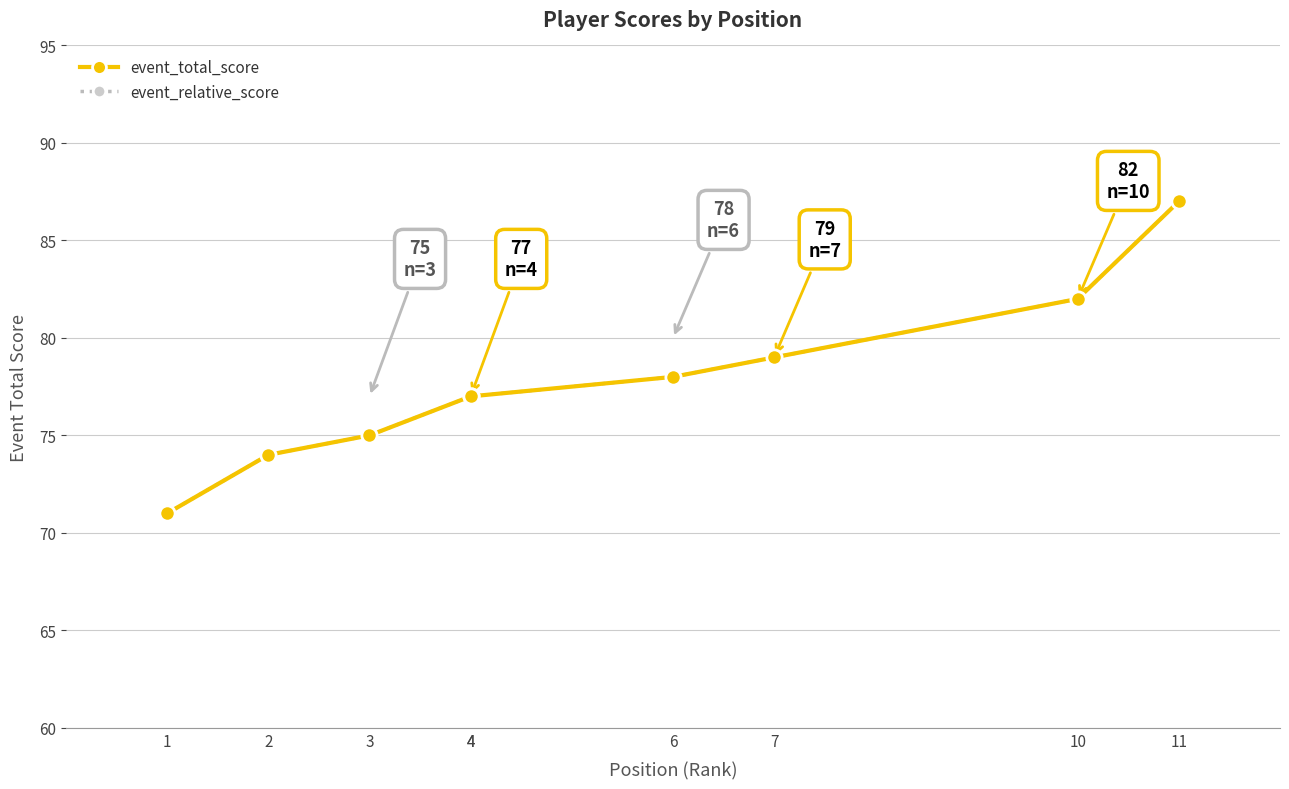

Read the event_relative_score value at 4, to the nearest 10.

80